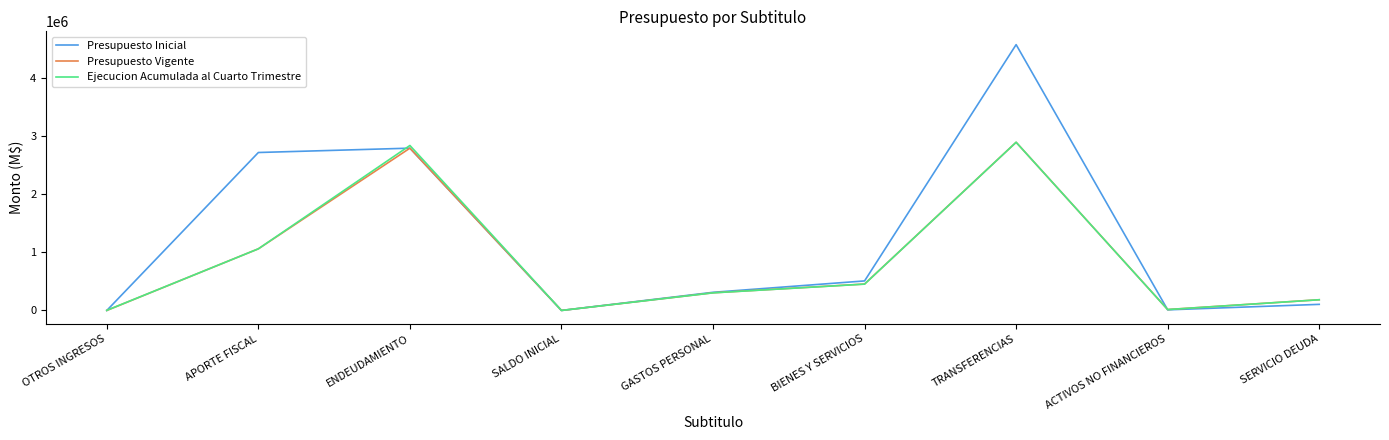

What is the maximum value for Presupuesto Vigente?

2893318